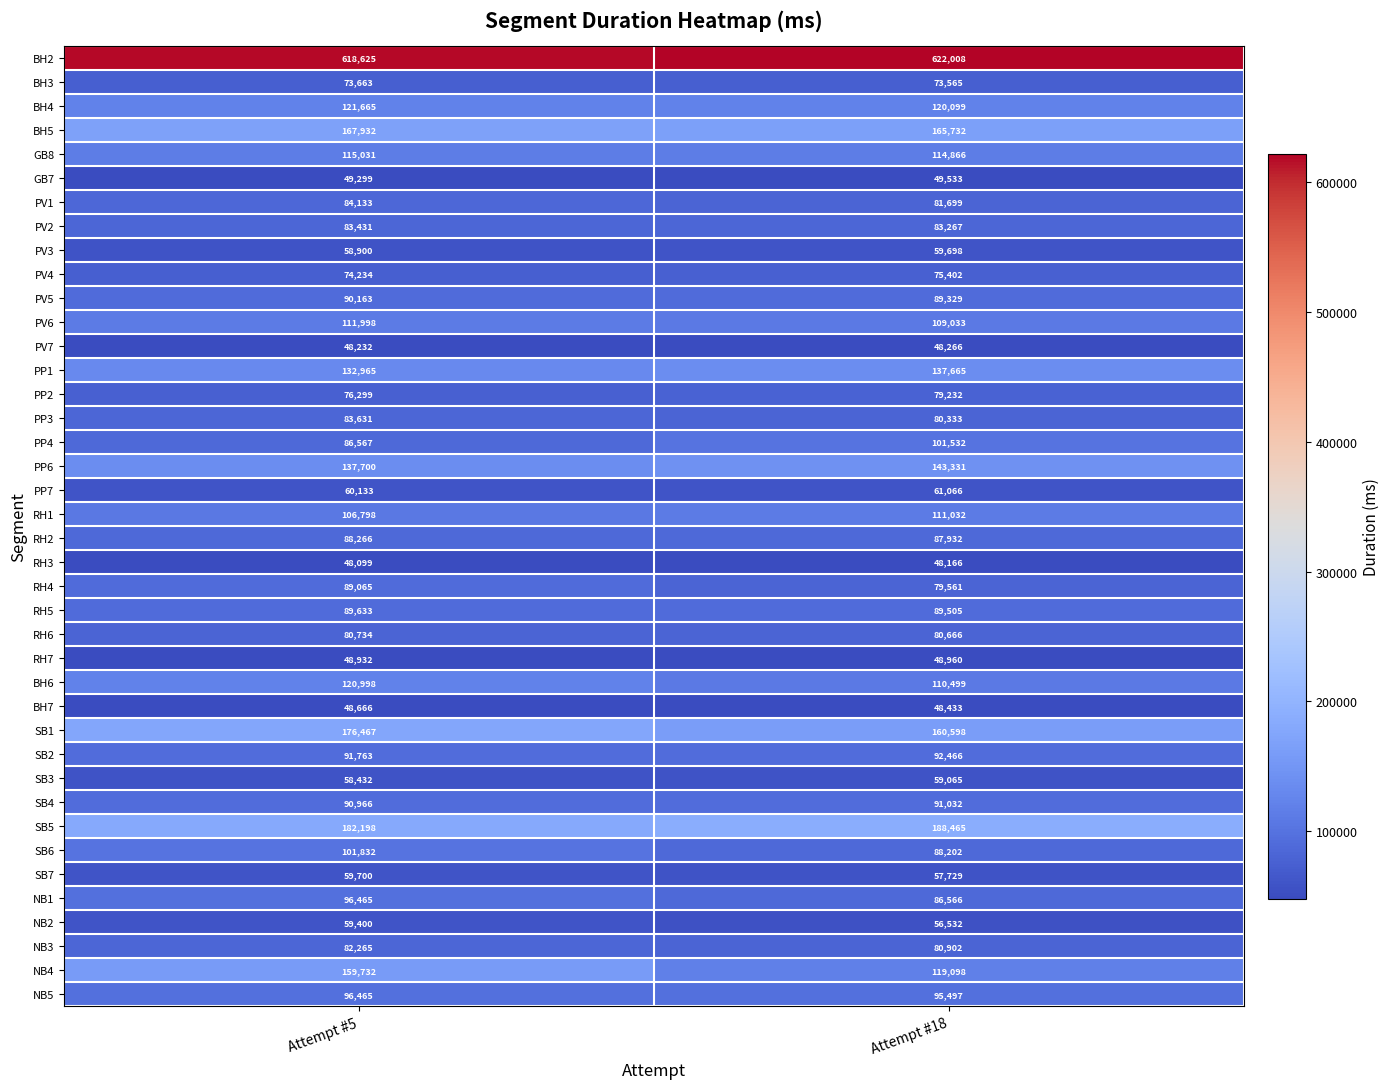

Which series has the largest total across all categories?

BH2